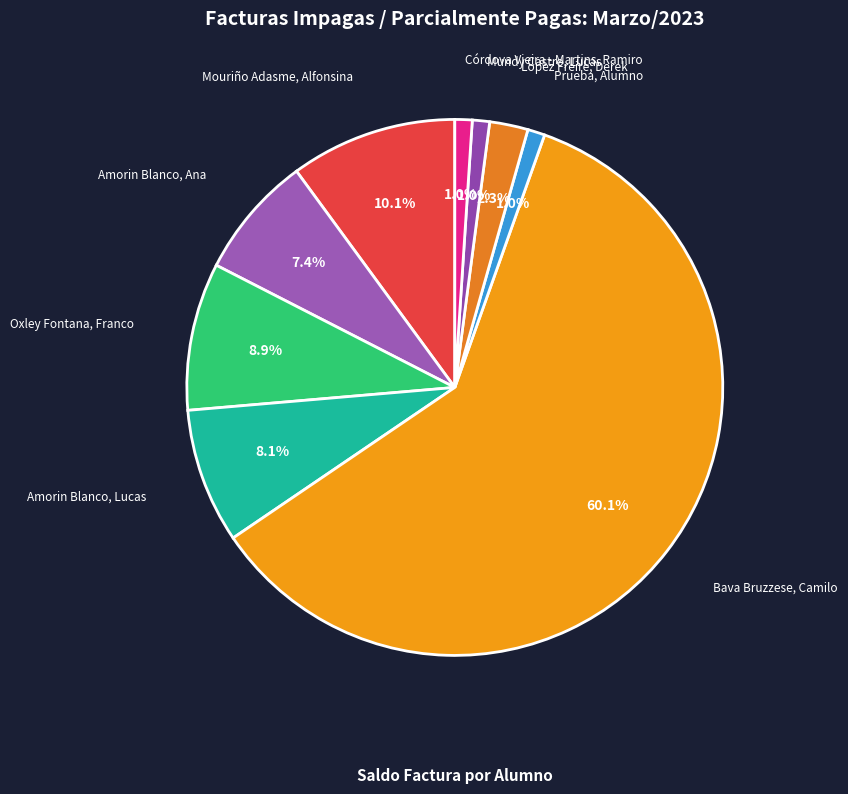

To the nearest percent, what is the difference between the Bava Bruzzese, Camilo and Oxley Fontana, Franco slice percentages?

51%